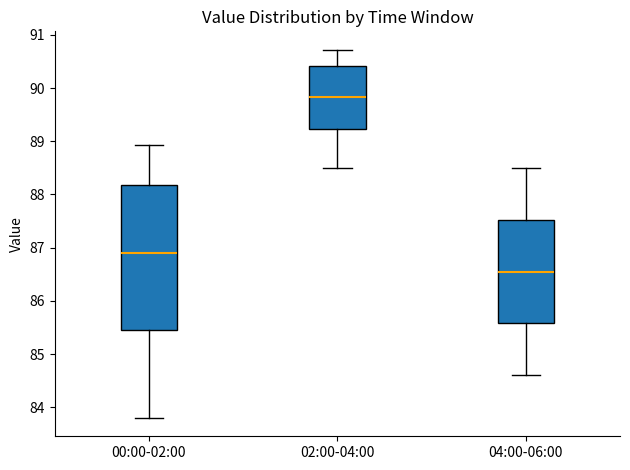

Which box has the lowest median line?

04:00-06:00